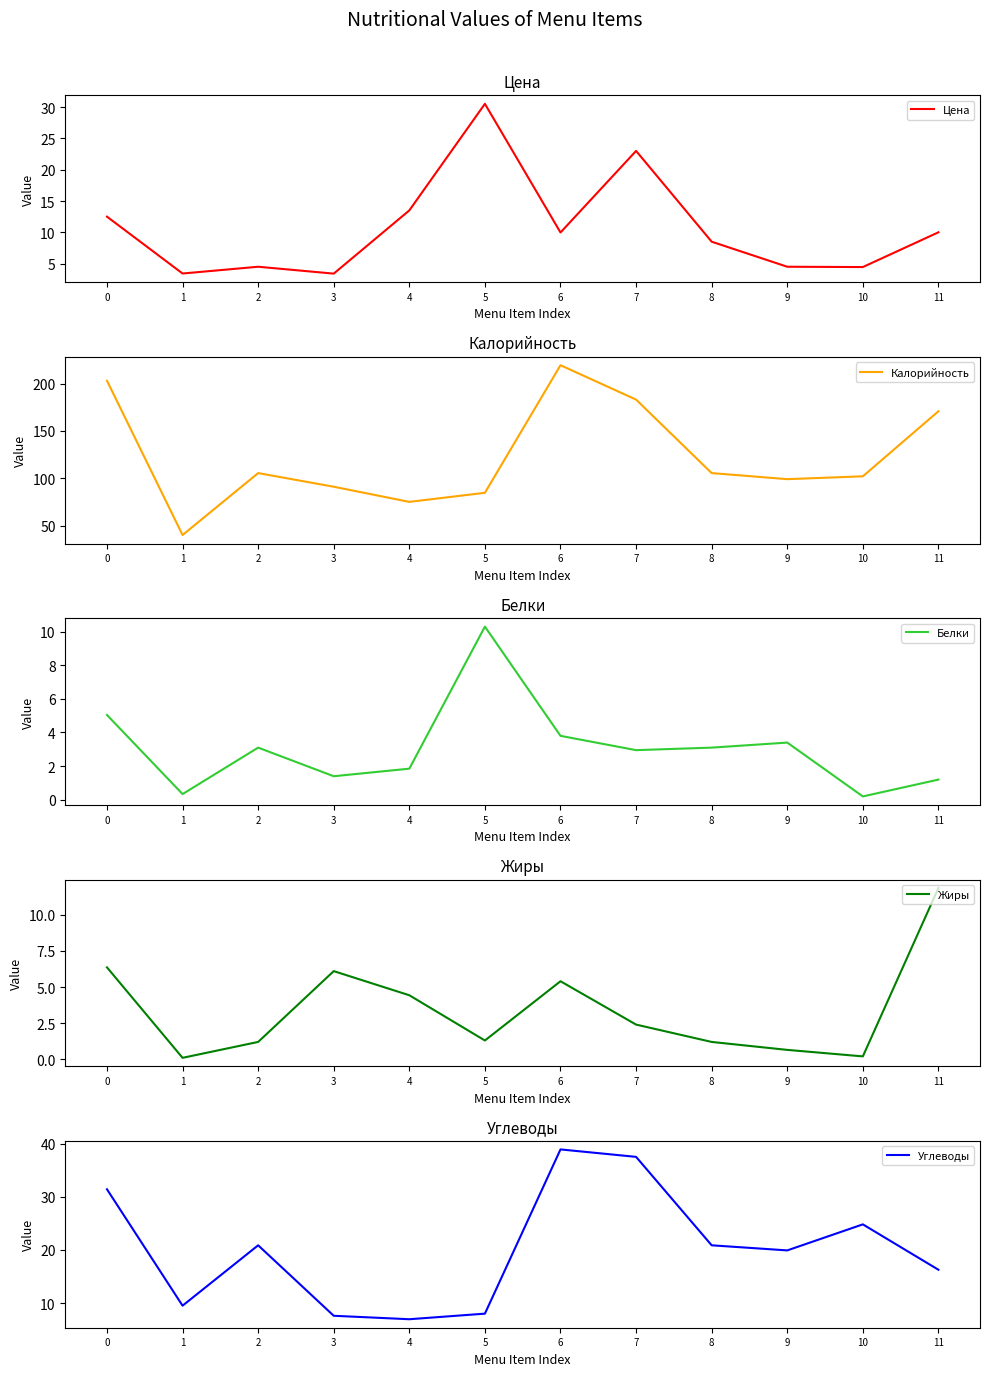

Rank the series at 4 from lowest to highest value.

Белки, Жиры, Углеводы, Цена, Калорийность